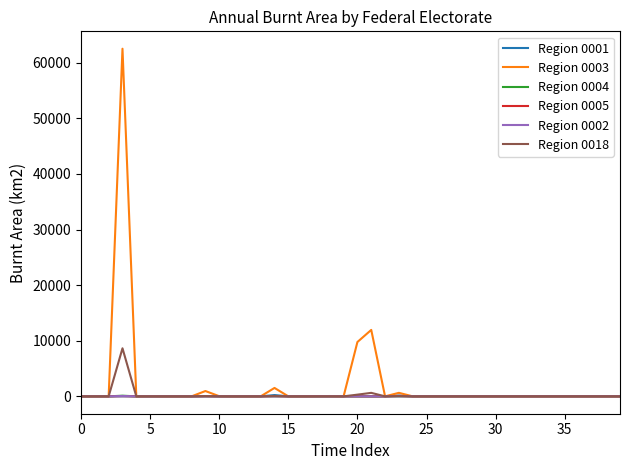

What is the maximum value shown in the chart?

62529.0